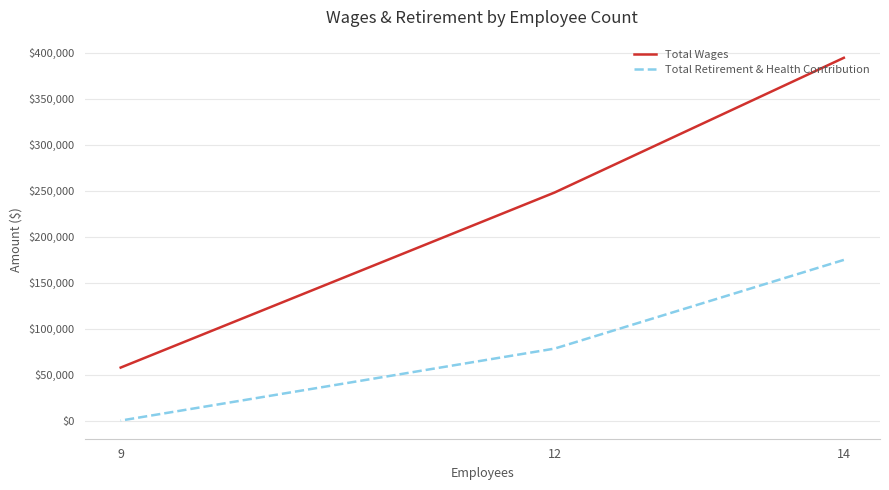

List the series in order of their peak value, lowest first.

Total Retirement & Health Contribution, Total Wages